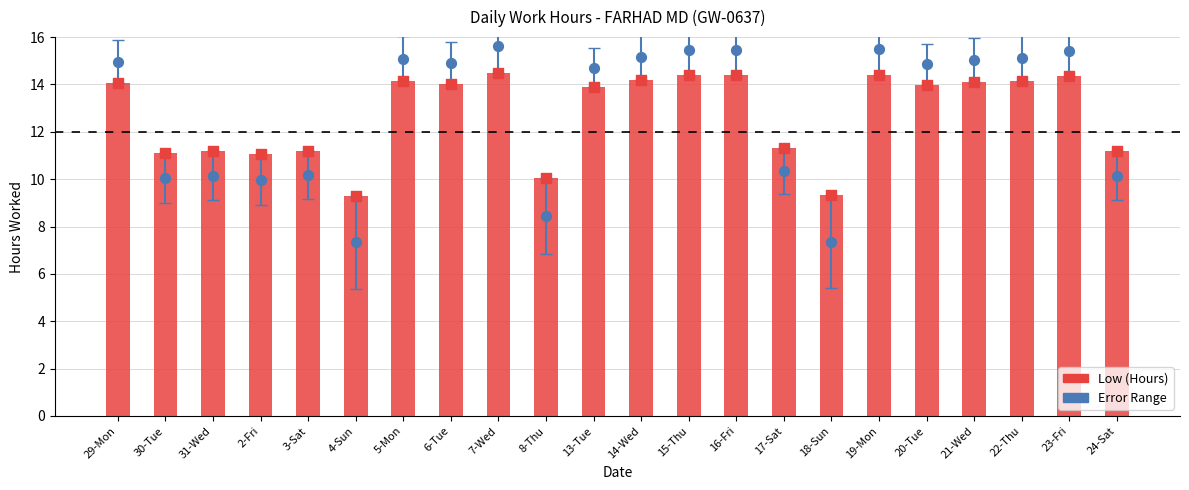

Which series contains the highest Y value?

Error Range